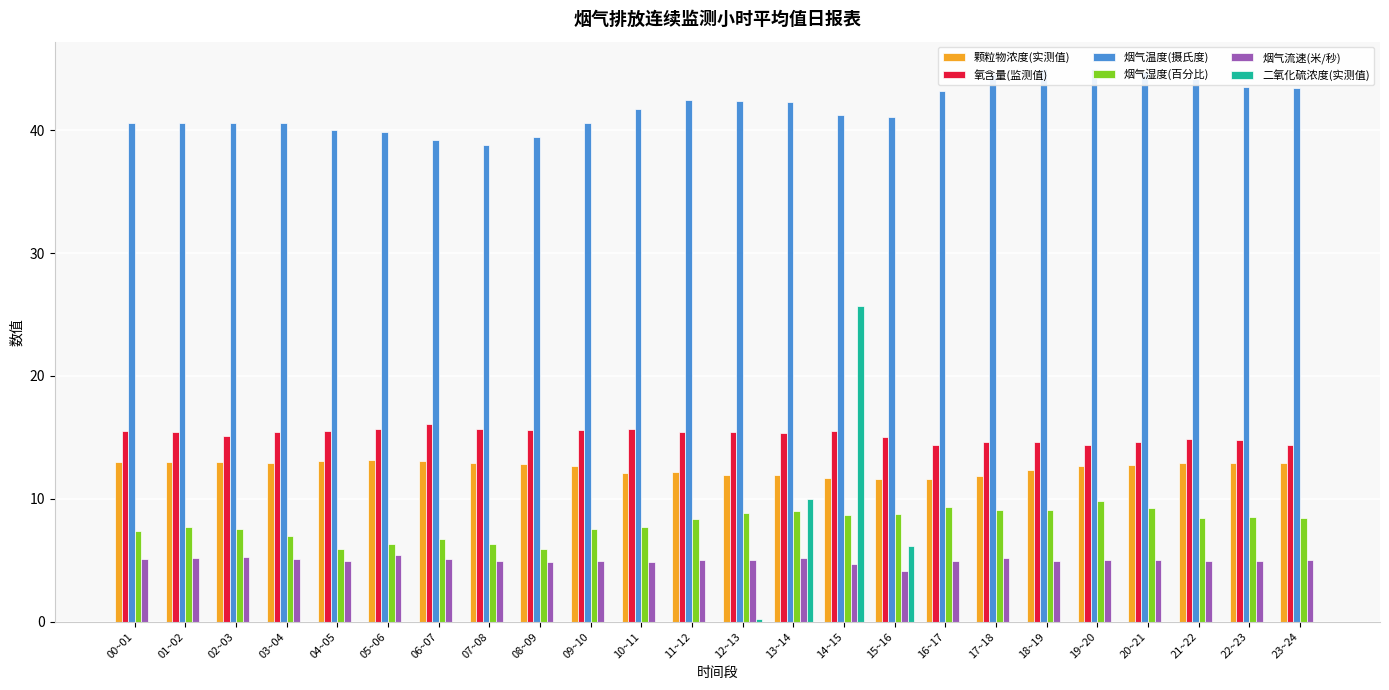

Between 03~04 and 00~01, which is larger?

00~01